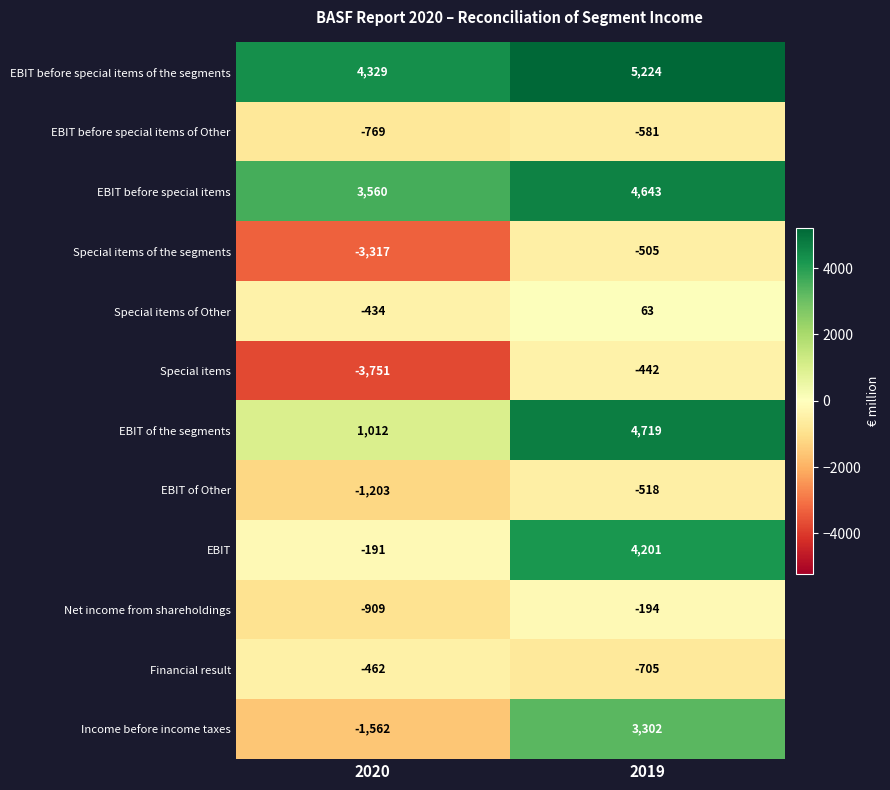

What is the total value across all series at 2020?

-3697